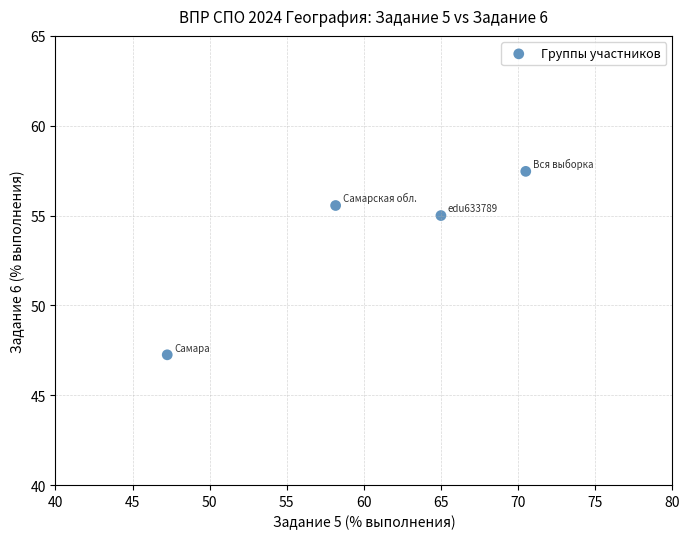

What is the average X value?

60.2